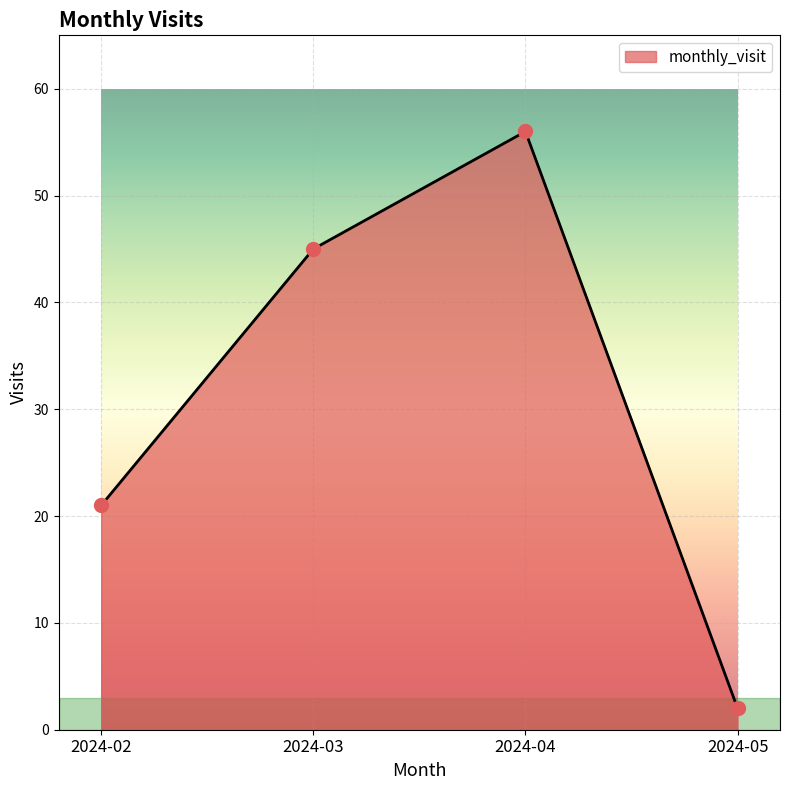

Between 2024-05 and 2024-02, which is larger?

2024-02